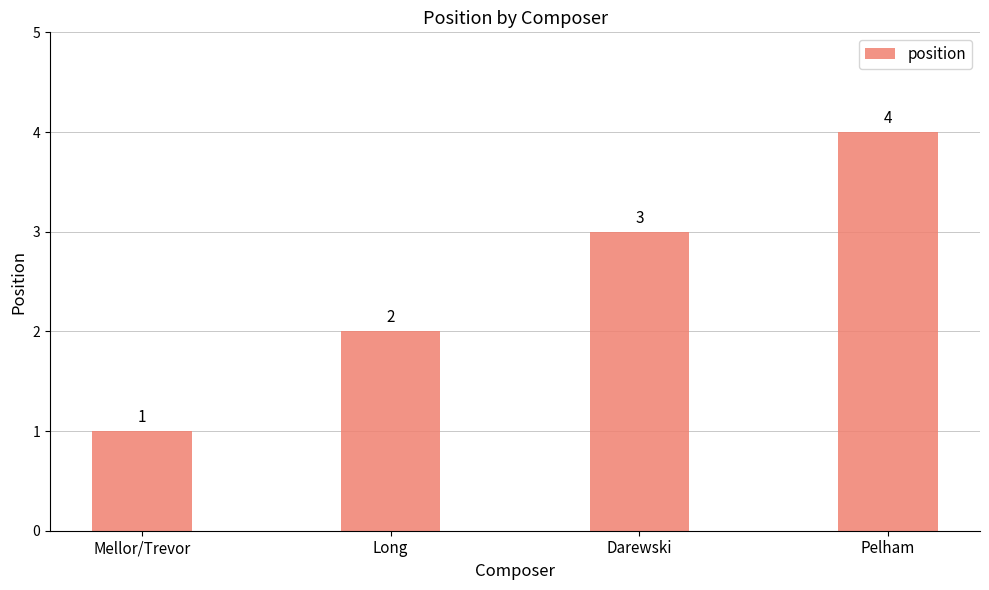

Rank the categories by value from lowest to highest.

Mellor/Trevor, Long, Darewski, Pelham